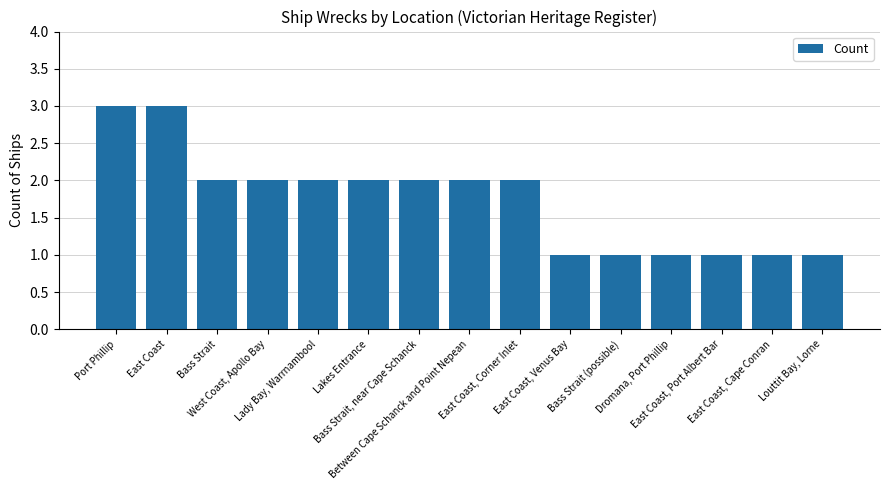

What is the label of the 13th bar from the right?

Bass Strait